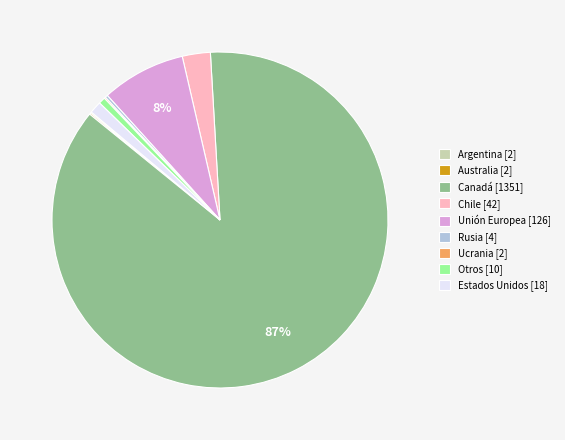

Is there a majority slice in this chart?

Yes